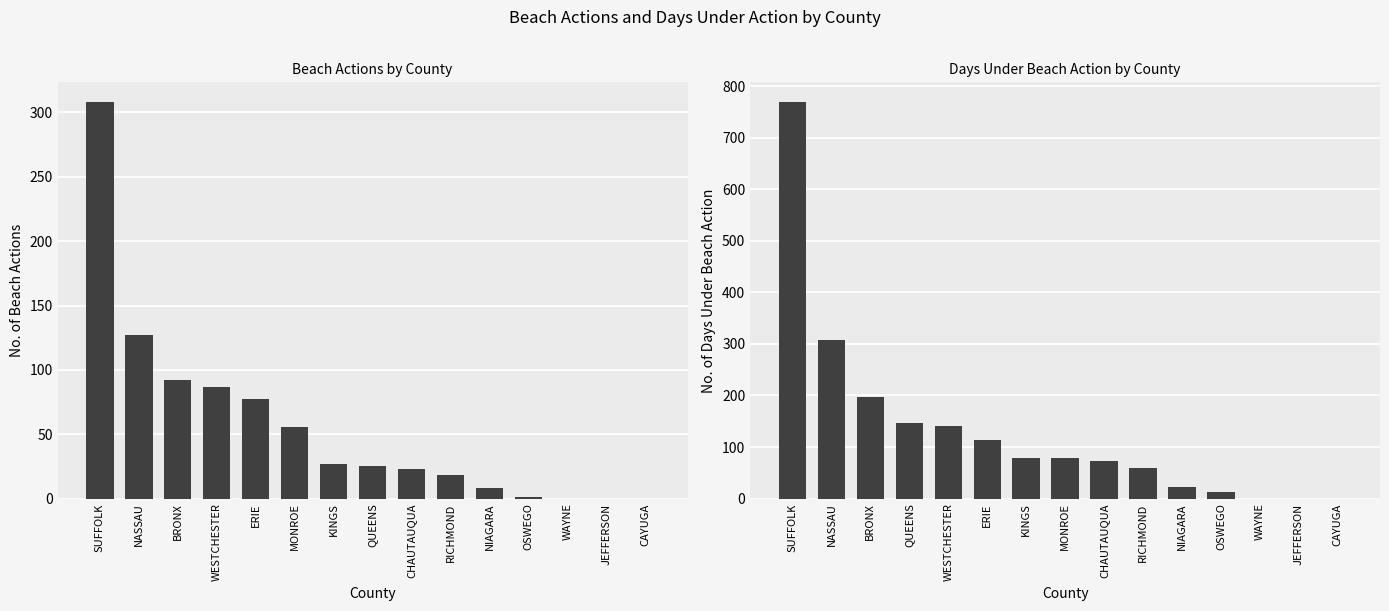

What is the maximum value shown in the chart?

769